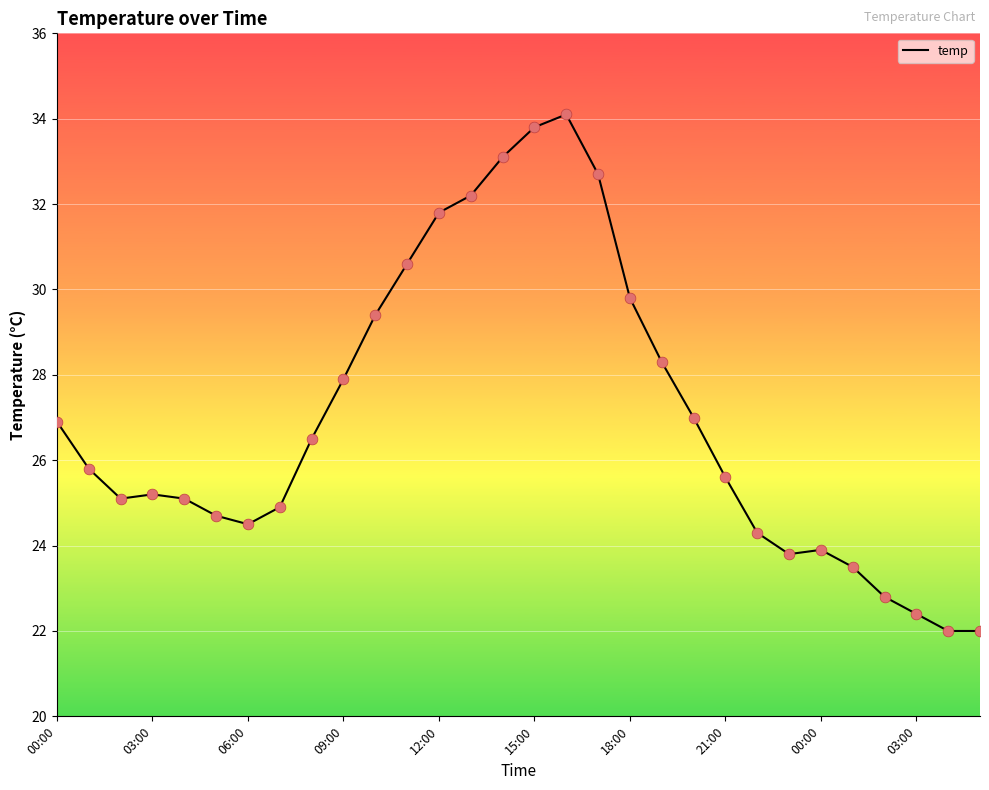

What is the difference between the maximum and minimum values?

12.1